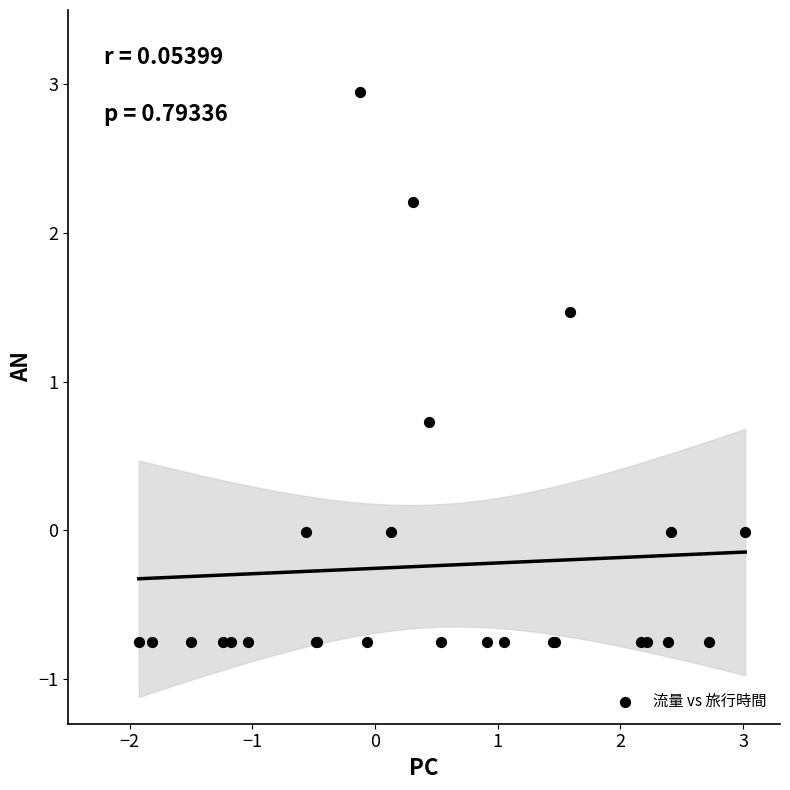

What Y value in the scatter plot is closest to 1?

0.7